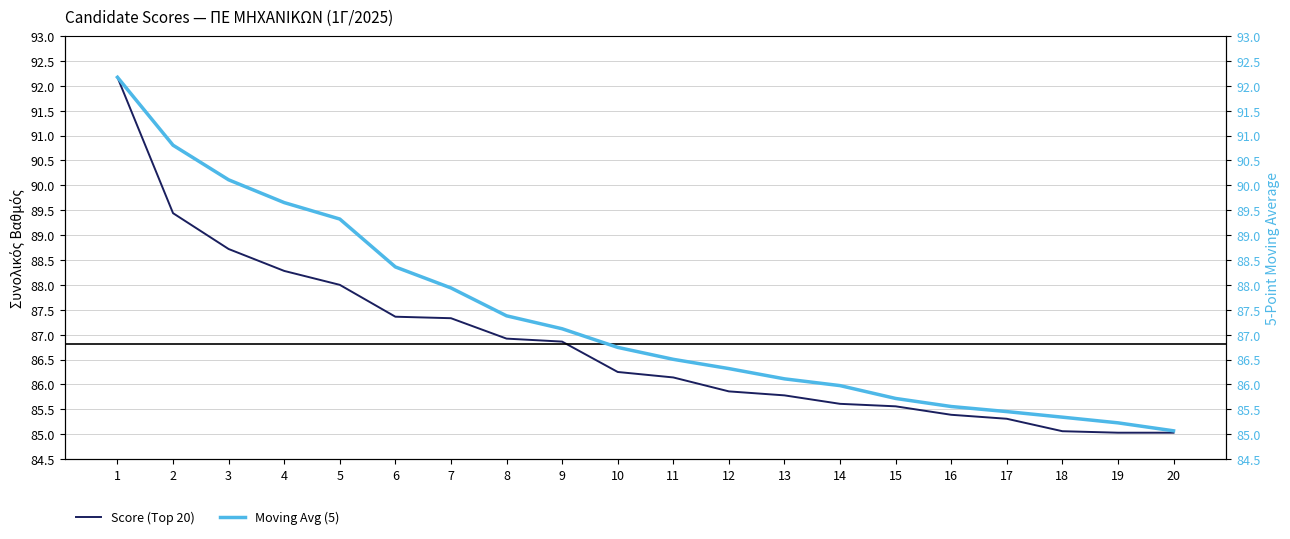

How many values in the Moving Avg (5) series exceed 86?

13